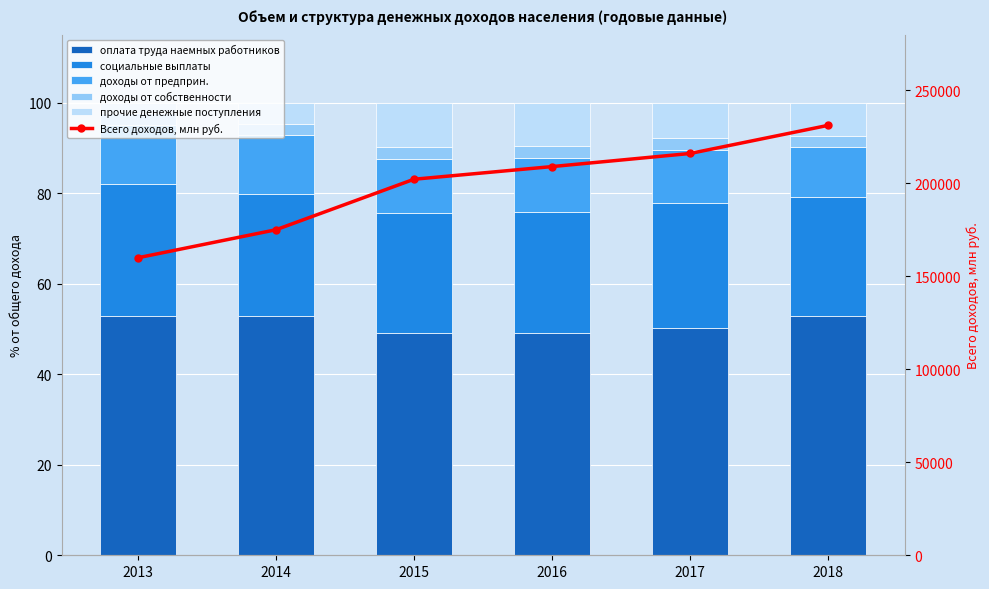

What is the difference between the оплата труда наемных работников values at 2013 and 2015?

3.7